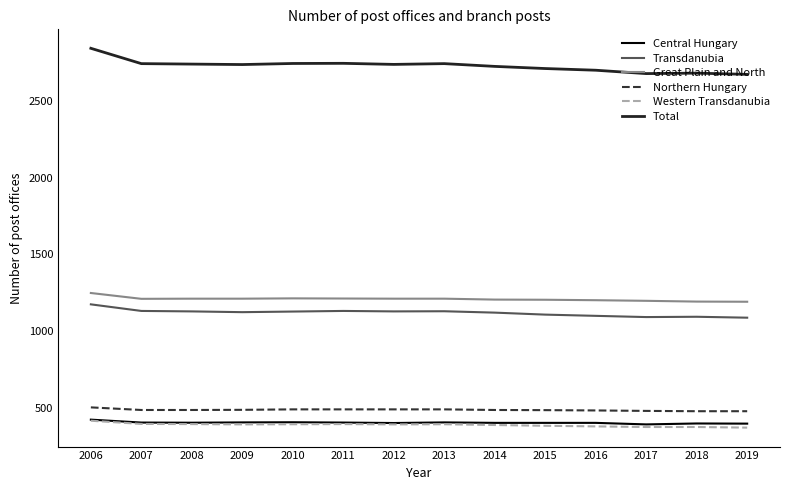

Which series has the largest total across all categories?

Total